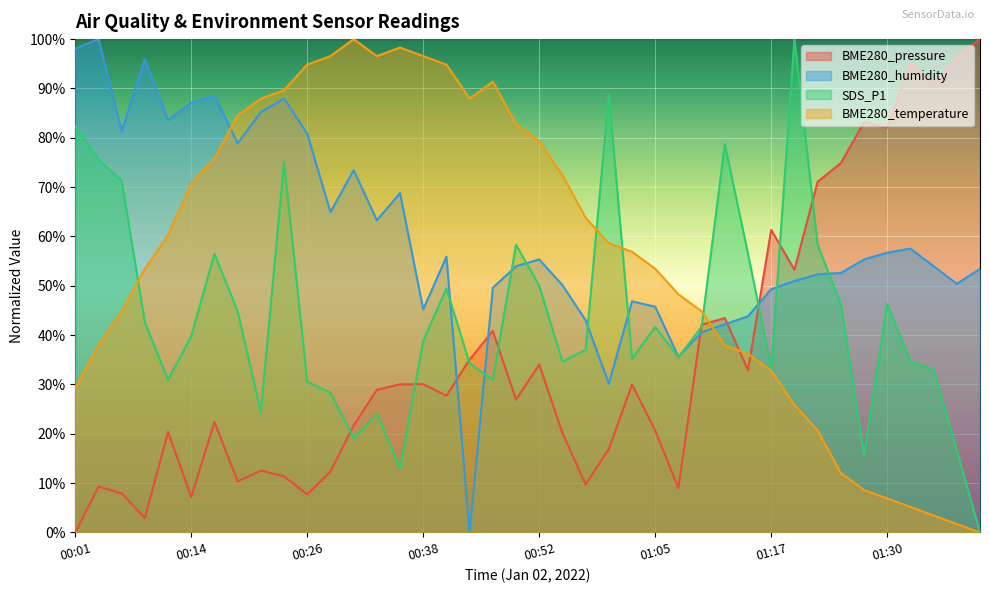

How many lines are shown in the chart?

4